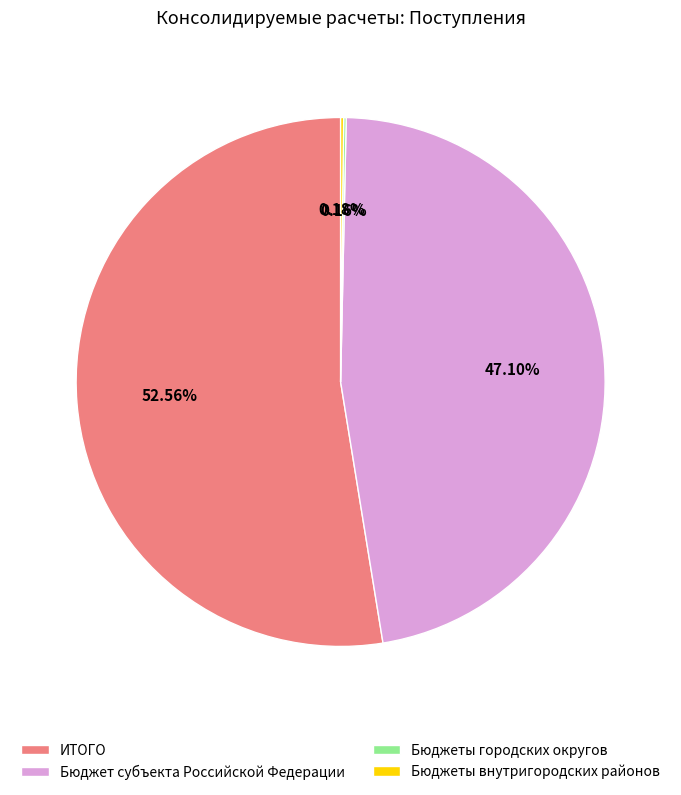

Which slice is the largest?

ИТОГО